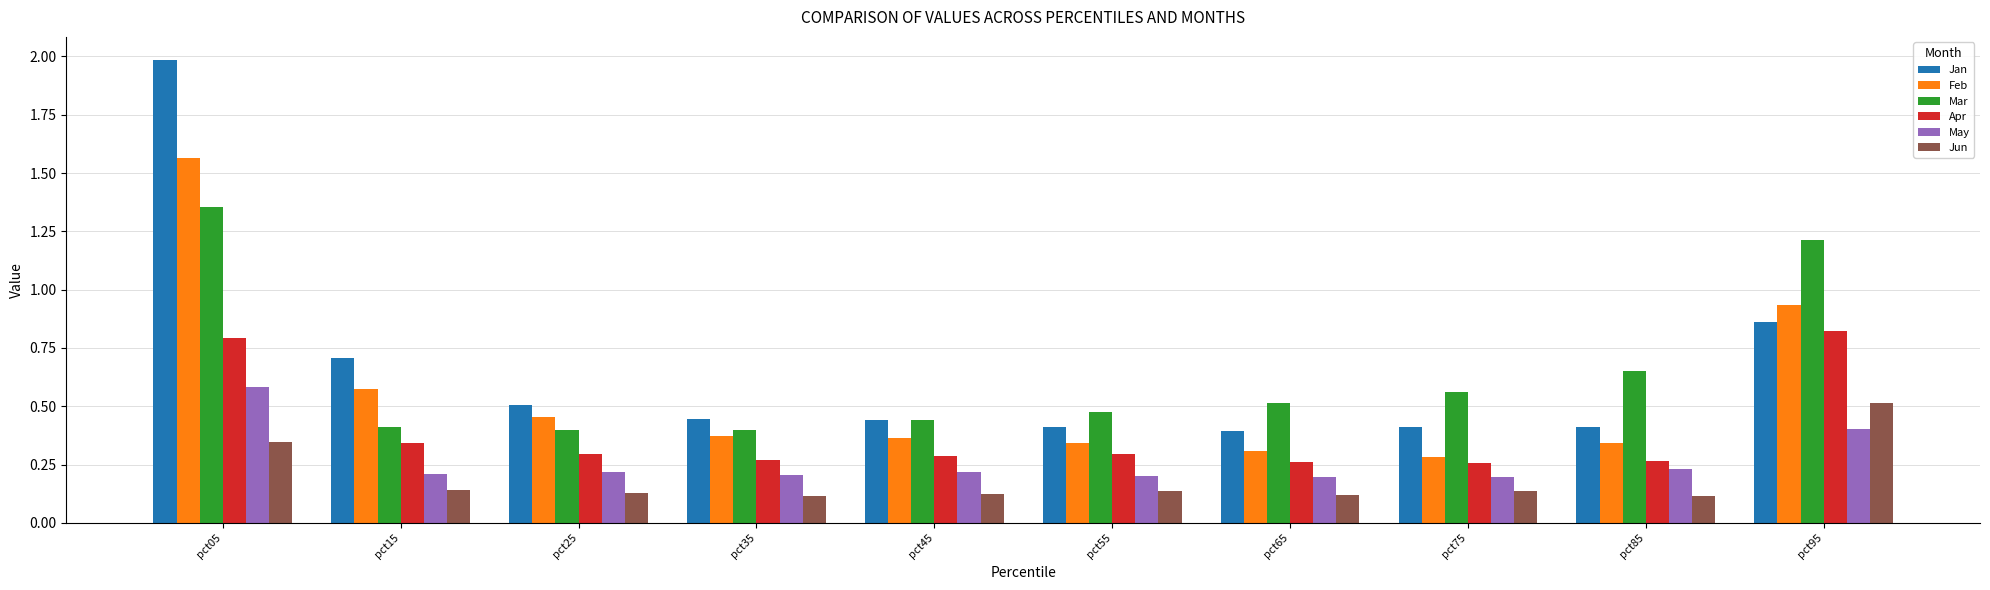

Which series has the widest spread of values?

Jan